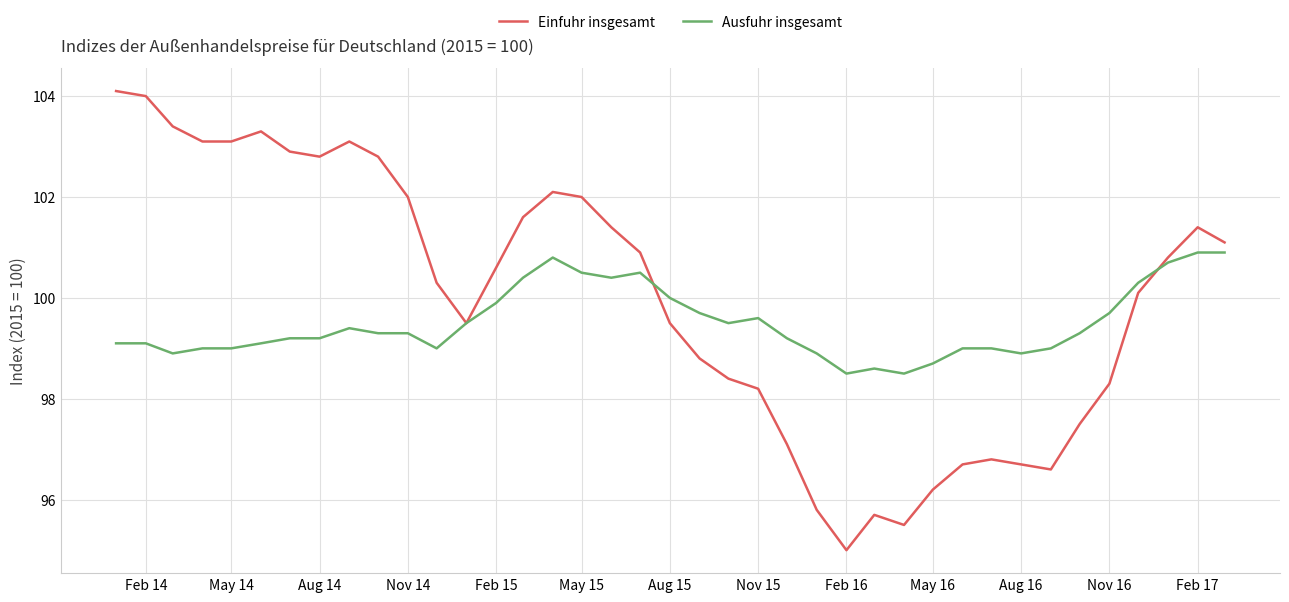

What is the greatest value displayed?

104.1